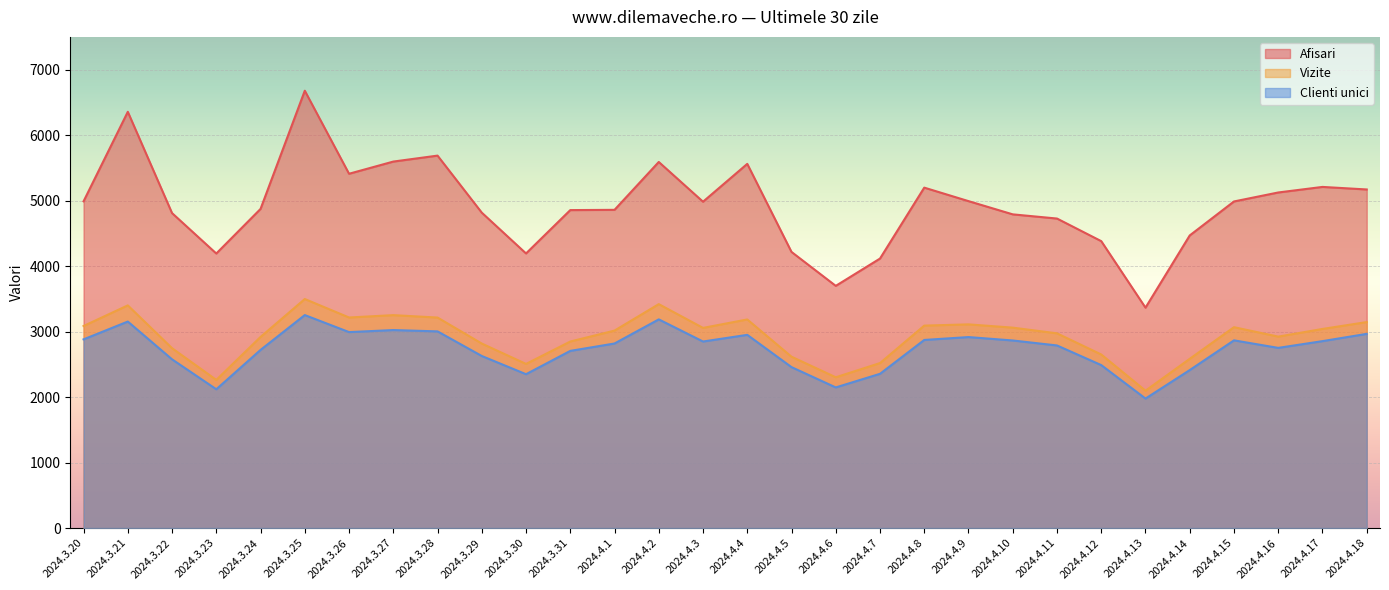

What is the difference between the highest and lowest values at 2024.3.31?

2150